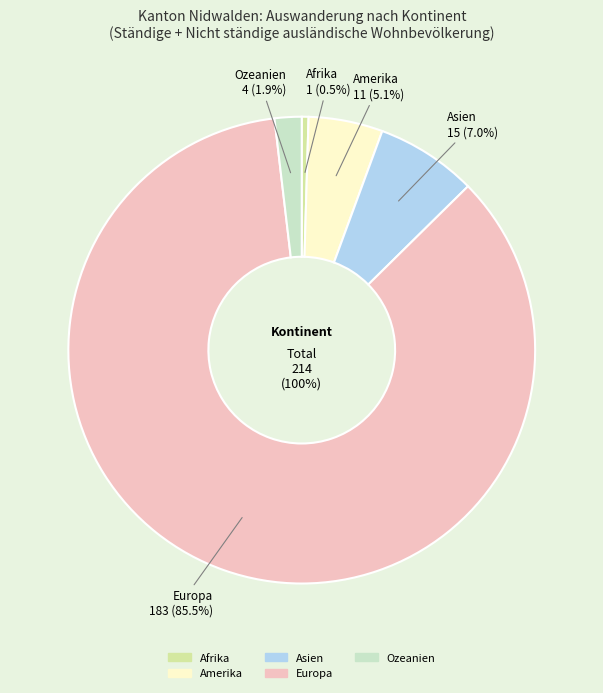

What percentage is NOT represented by Europa?

14.5%